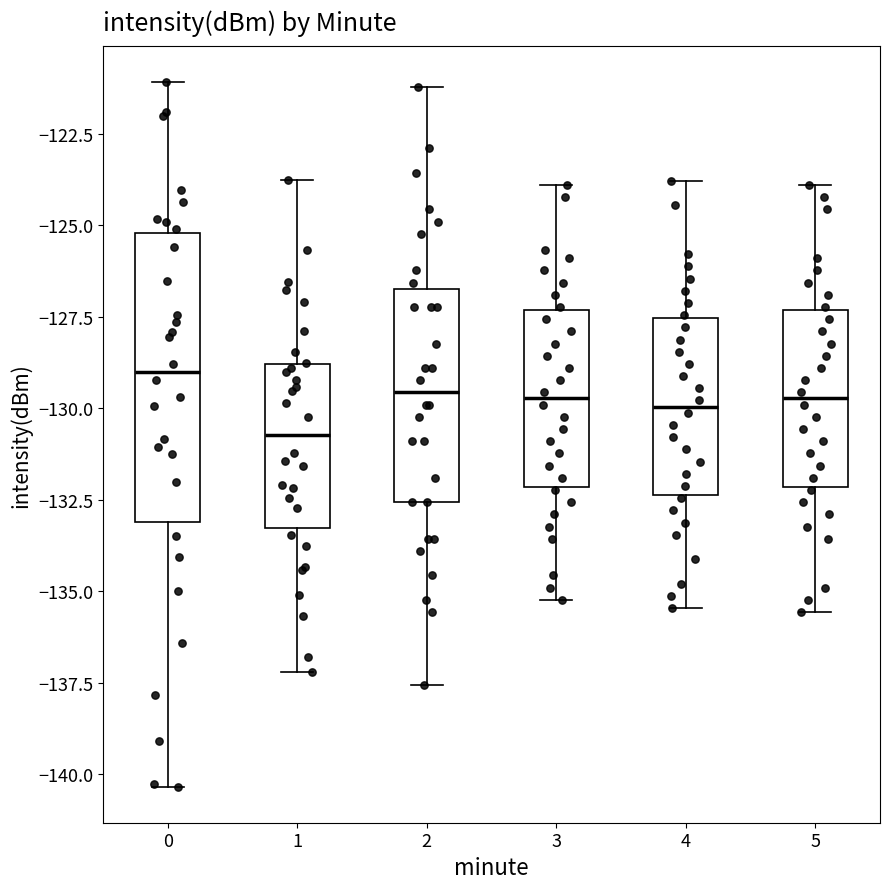

Reading left to right, transcribe this box plot: for each box, give where its median line is, the range the box spans, and where its two whiskers end, as read against the y-axis. The values are not printed on the chart, so give them approximately, as read against the axis.

0: median -129.0, box -133.0 to -125.0, whiskers -140.5 to -121.0
1: median -130.5, box -133.5 to -129.0, whiskers -137.0 to -124.0
2: median -129.5, box -132.5 to -126.5, whiskers -137.5 to -121.0
3: median -129.5, box -132.0 to -127.5, whiskers -135.0 to -124.0
4: median -130.0, box -132.5 to -127.5, whiskers -135.5 to -124.0
5: median -129.5, box -132.0 to -127.5, whiskers -135.5 to -124.0